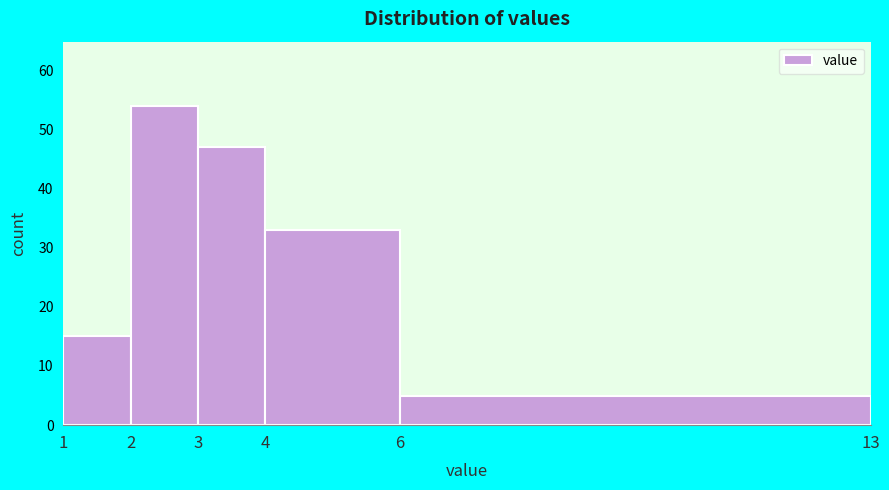

How tall is the bar that spans 1 to 2 on the x-axis? The values are not printed on the chart, so give them approximately, as read against the axis.

15